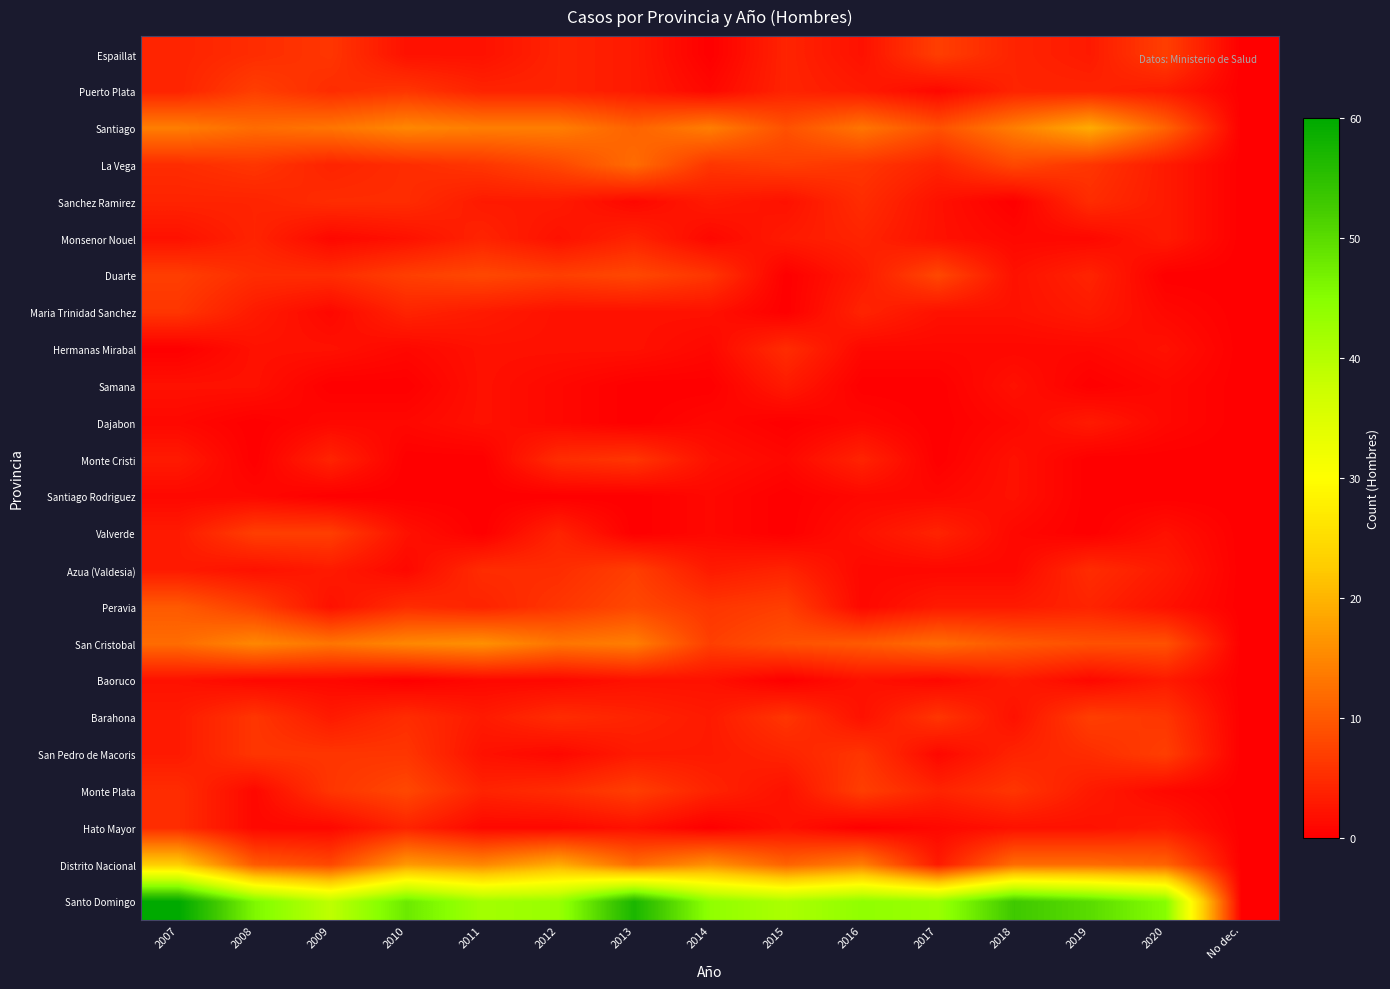

Reading right to left, transcribe all the data shown in this chart.

Espaillat: No dec.=0	2020=7	2019=3	2018=4	2017=7	2016=2	2015=4	2014=0	2013=3	2012=4	2011=2	2010=2	2009=6	2008=5	2007=4
Puerto Plata: No dec.=0	2020=3	2019=4	2018=4	2017=1	2016=3	2015=4	2014=1	2013=3	2012=4	2011=4	2010=6	2009=5	2008=7	2007=4
Santiago: No dec.=0	2020=11	2019=19	2018=14	2017=9	2016=13	2015=9	2014=14	2013=11	2012=14	2011=14	2010=15	2009=13	2008=12	2007=14
La Vega: No dec.=0	2020=3	2019=6	2018=8	2017=4	2016=6	2015=7	2014=6	2013=12	2012=8	2011=6	2010=5	2009=4	2008=6	2007=5
Sanchez Ramirez: No dec.=0	2020=3	2019=5	2018=0	2017=2	2016=5	2015=2	2014=3	2013=1	2012=3	2011=3	2010=5	2009=5	2008=4	2007=4
Monsenor Nouel: No dec.=0	2020=3	2019=1	2018=1	2017=2	2016=4	2015=3	2014=1	2013=4	2012=2	2011=4	2010=2	2009=1	2008=4	2007=2
Duarte: No dec.=0	2020=0	2019=4	2018=2	2017=8	2016=3	2015=0	2014=6	2013=8	2012=7	2011=8	2010=7	2009=5	2008=5	2007=7
Maria Trinidad Sanchez: No dec.=0	2020=1	2019=3	2018=2	2017=2	2016=4	2015=0	2014=2	2013=2	2012=2	2011=3	2010=4	2009=1	2008=3	2007=6
Hermanas Mirabal: No dec.=0	2020=2	2019=1	2018=1	2017=1	2016=1	2015=5	2014=1	2013=2	2012=2	2011=2	2010=1	2009=2	2008=2	2007=0
Samana: No dec.=0	2020=1	2019=0	2018=2	2017=0	2016=0	2015=3	2014=0	2013=0	2012=1	2011=2	2010=0	2009=0	2008=2	2007=2
Dajabon: No dec.=0	2020=1	2019=3	2018=1	2017=0	2016=1	2015=0	2014=1	2013=0	2012=1	2011=2	2010=1	2009=1	2008=0	2007=1
Monte Cristi: No dec.=0	2020=0	2019=0	2018=2	2017=0	2016=4	2015=1	2014=2	2013=6	2012=5	2011=0	2010=0	2009=4	2008=0	2007=3
Santiago Rodriguez: No dec.=0	2020=0	2019=0	2018=2	2017=1	2016=1	2015=0	2014=1	2013=0	2012=0	2011=0	2010=0	2009=0	2008=1	2007=1
Valverde: No dec.=0	2020=2	2019=0	2018=1	2017=4	2016=2	2015=0	2014=1	2013=0	2012=4	2011=0	2010=2	2009=7	2008=7	2007=3
Azua (Valdesia): No dec.=0	2020=3	2019=5	2018=1	2017=1	2016=1	2015=4	2014=3	2013=7	2012=5	2011=5	2010=1	2009=3	2008=2	2007=3
Peravia: No dec.=0	2020=2	2019=4	2018=3	2017=3	2016=1	2015=7	2014=6	2013=8	2012=6	2011=4	2010=5	2009=2	2008=7	2007=10
San Cristobal: No dec.=0	2020=9	2019=9	2018=10	2017=12	2016=10	2015=9	2014=7	2013=14	2012=13	2011=16	2010=15	2009=13	2008=15	2007=12
Baoruco: No dec.=0	2020=3	2019=1	2018=3	2017=1	2016=2	2015=0	2014=2	2013=2	2012=1	2011=1	2010=0	2009=1	2008=1	2007=2
Barahona: No dec.=0	2020=6	2019=7	2018=2	2017=6	2016=2	2015=6	2014=3	2013=4	2012=5	2011=3	2010=5	2009=3	2008=6	2007=3
San Pedro de Macoris: No dec.=0	2020=7	2019=5	2018=4	2017=1	2016=6	2015=4	2014=3	2013=3	2012=1	2011=2	2010=6	2009=6	2008=6	2007=3
Monte Plata: No dec.=0	2020=1	2019=3	2018=6	2017=4	2016=7	2015=2	2014=4	2013=7	2012=5	2011=4	2010=8	2009=6	2008=1	2007=5
Hato Mayor: No dec.=0	2020=3	2019=2	2018=2	2017=1	2016=0	2015=2	2014=0	2013=2	2012=1	2011=1	2010=4	2009=1	2008=1	2007=5
Distrito Nacional: No dec.=0	2020=11	2019=12	2018=12	2017=3	2016=14	2015=11	2014=16	2013=12	2012=19	2011=15	2010=17	2009=8	2008=10	2007=23
Santo Domingo: No dec.=0	2020=45	2019=50	2018=53	2017=43	2016=44	2015=41	2014=44	2013=57	2012=43	2011=42	2010=48	2009=39	2008=46	2007=60